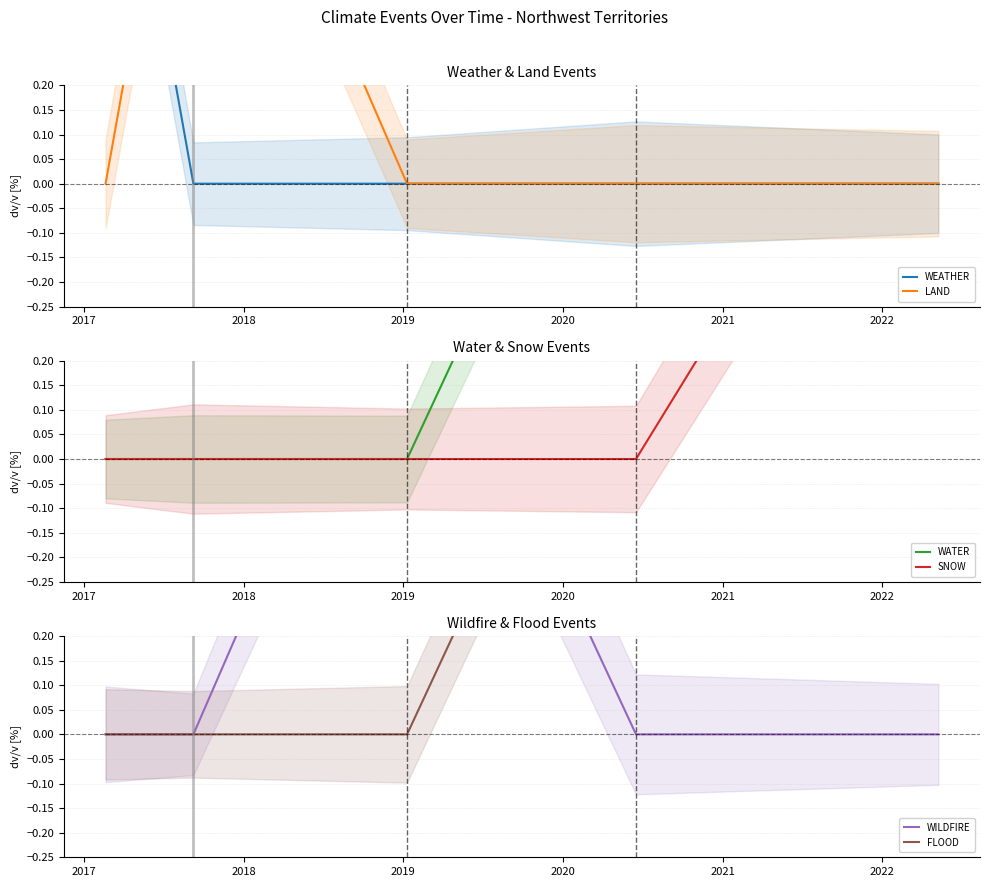

At which category does LAND reach its first local peak?

2017